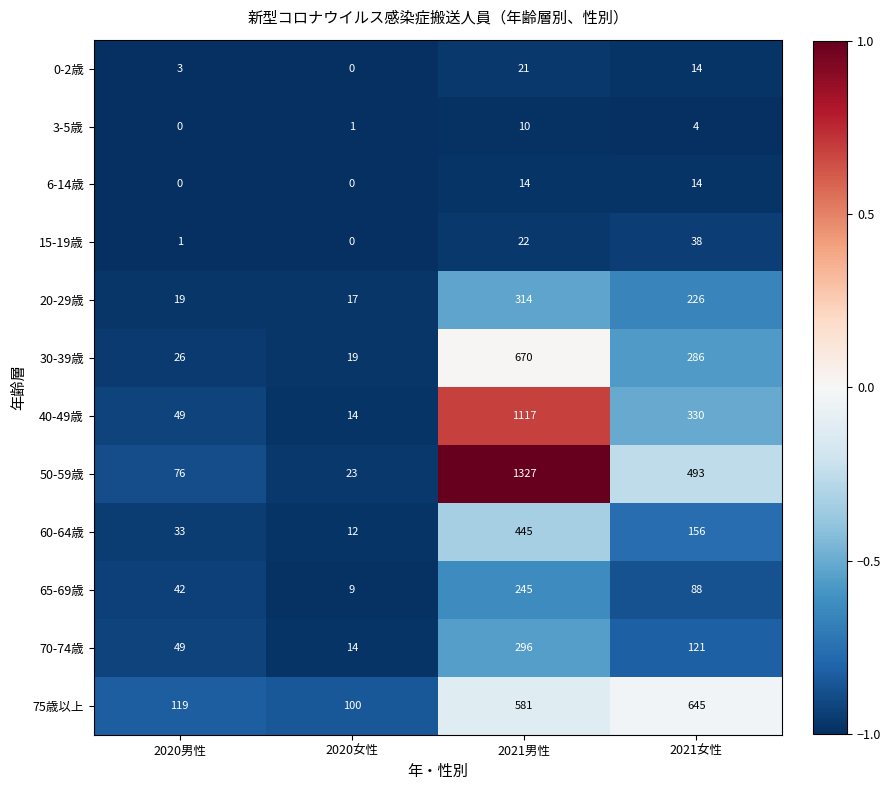

What is the difference between the highest and lowest values at 2021男性?

1317